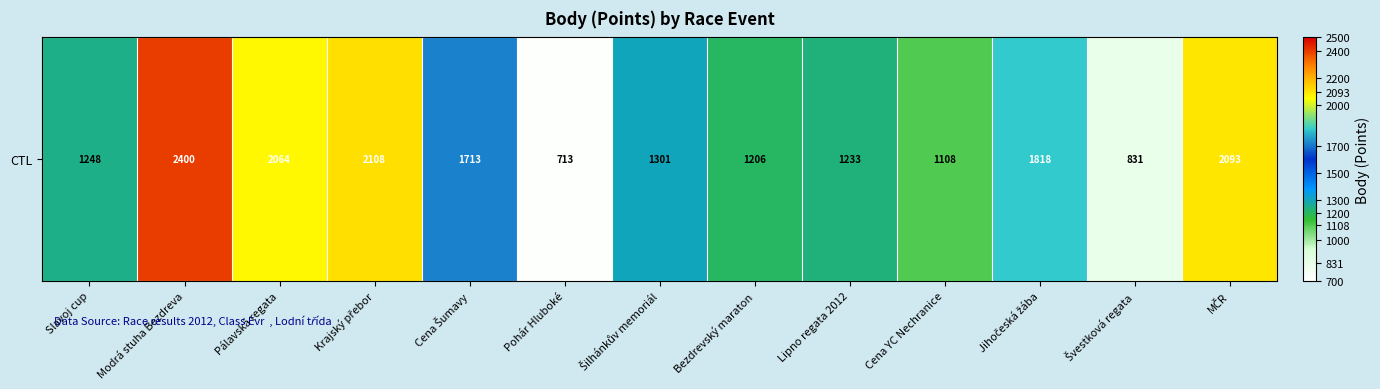

The chart shows a value of 2108 at Krajský přebor. True or false?

True